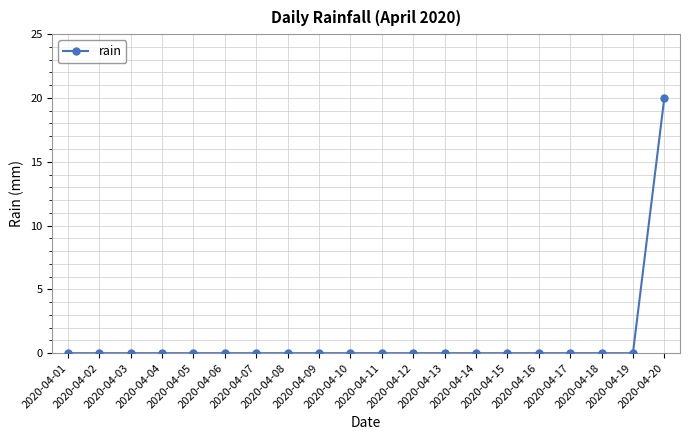

Does the chart display data point markers on the line(s)?

Yes